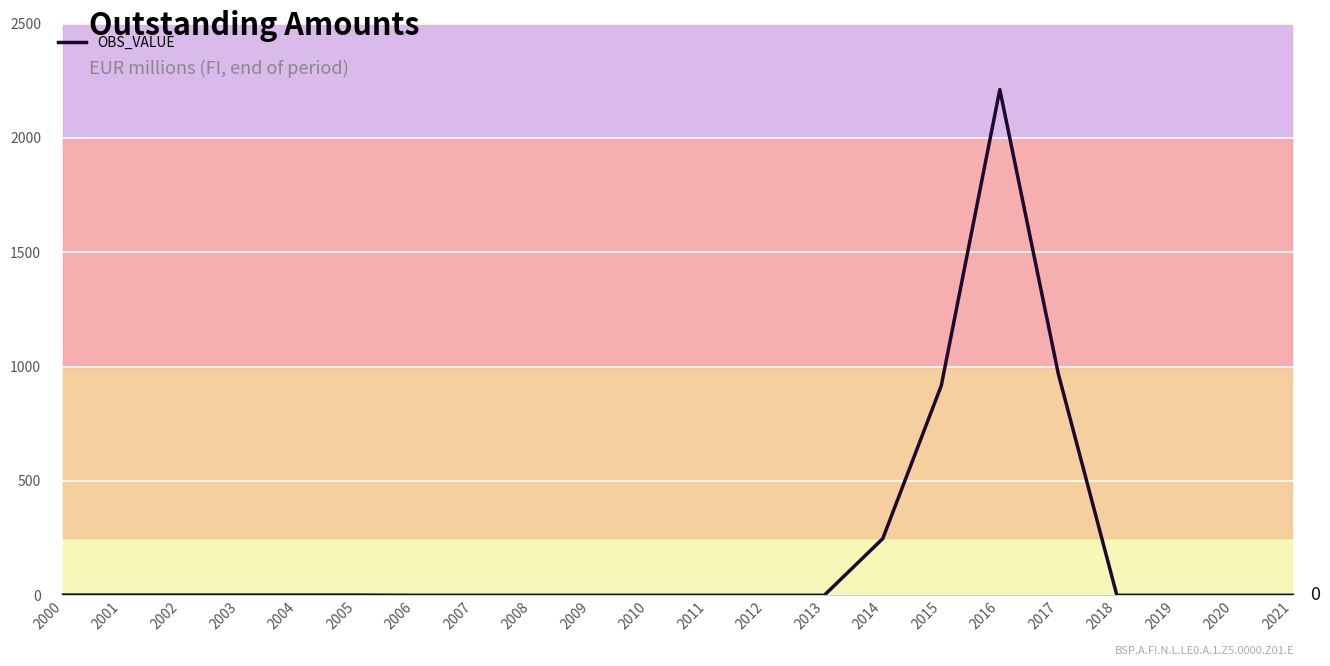

At which category does the data reach its first local peak?

2016